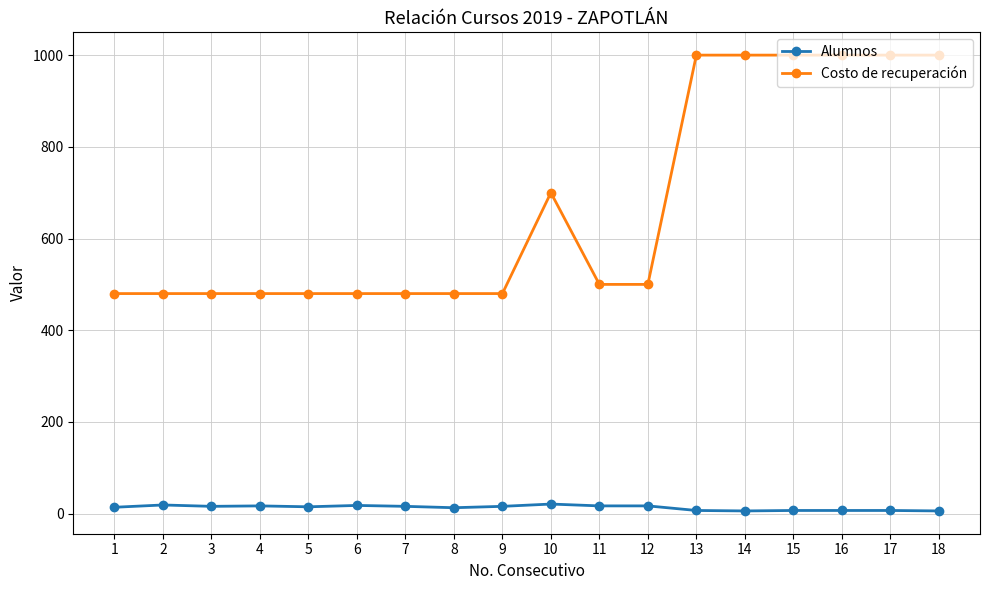

List the series in order of their overall mean, highest first.

Costo de recuperación, Alumnos